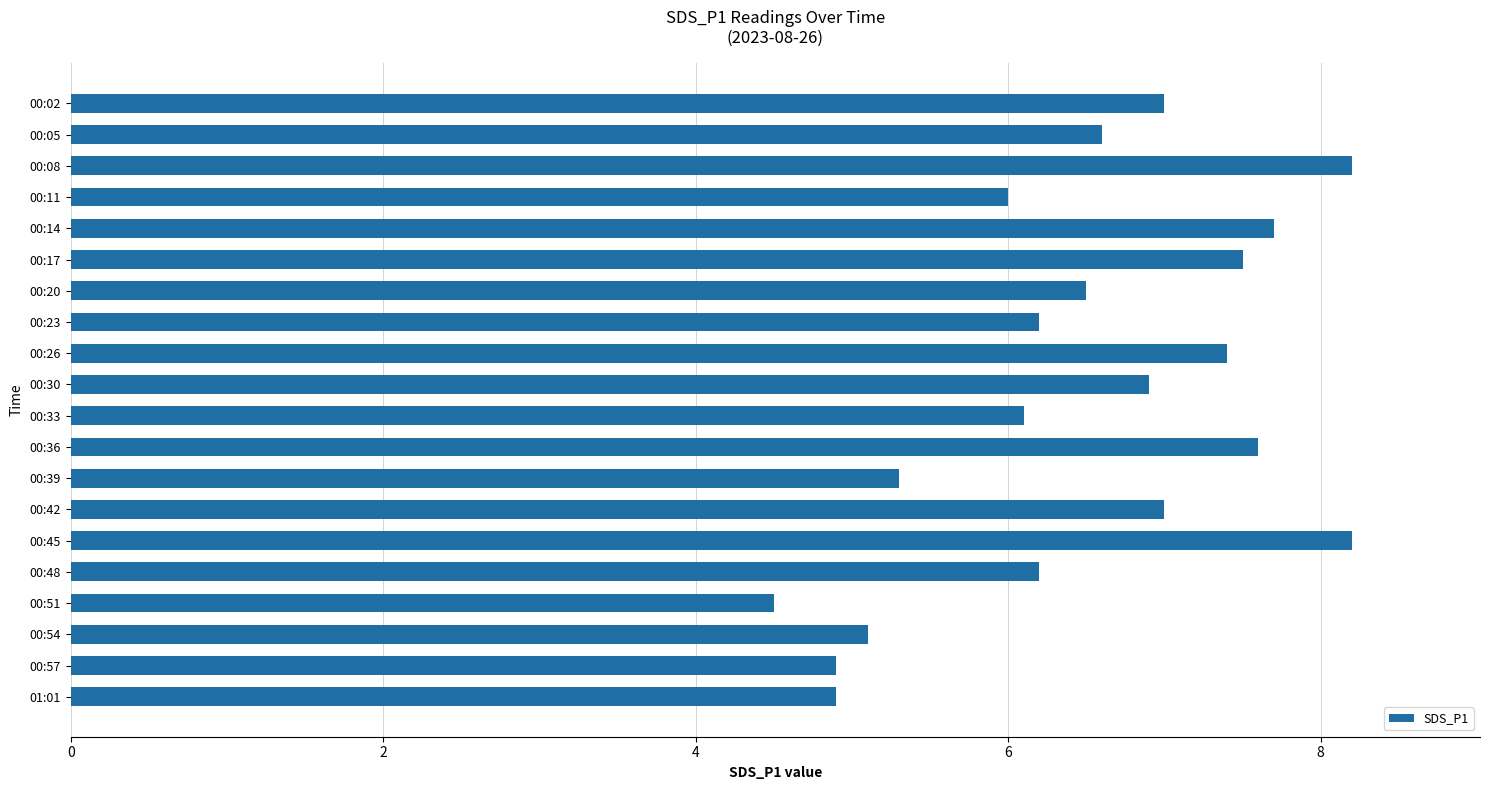

What is the average value?

6.5